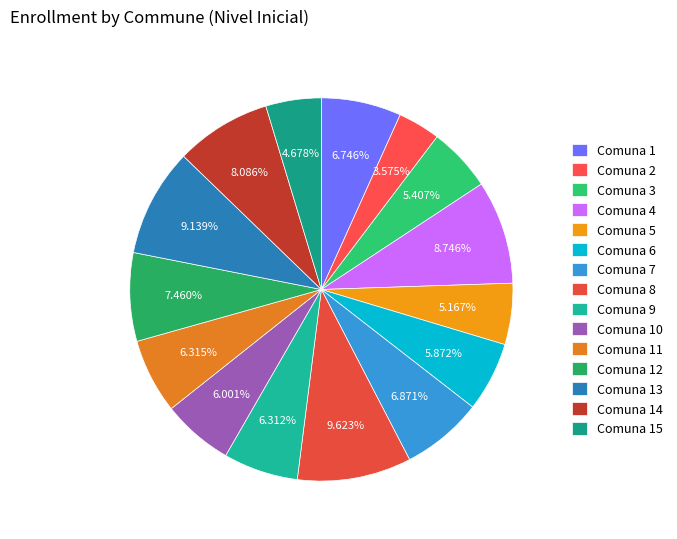

To the nearest percent, what is the difference between the largest and smallest slice percentages?

6%